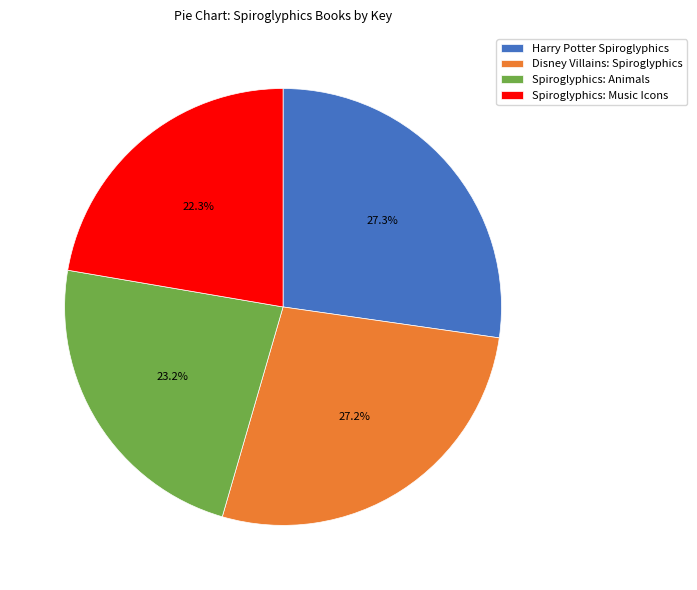

To the nearest percent, what is the combined percentage of Disney Villains: Spiroglyphics and Spiroglyphics: Music Icons?

50%